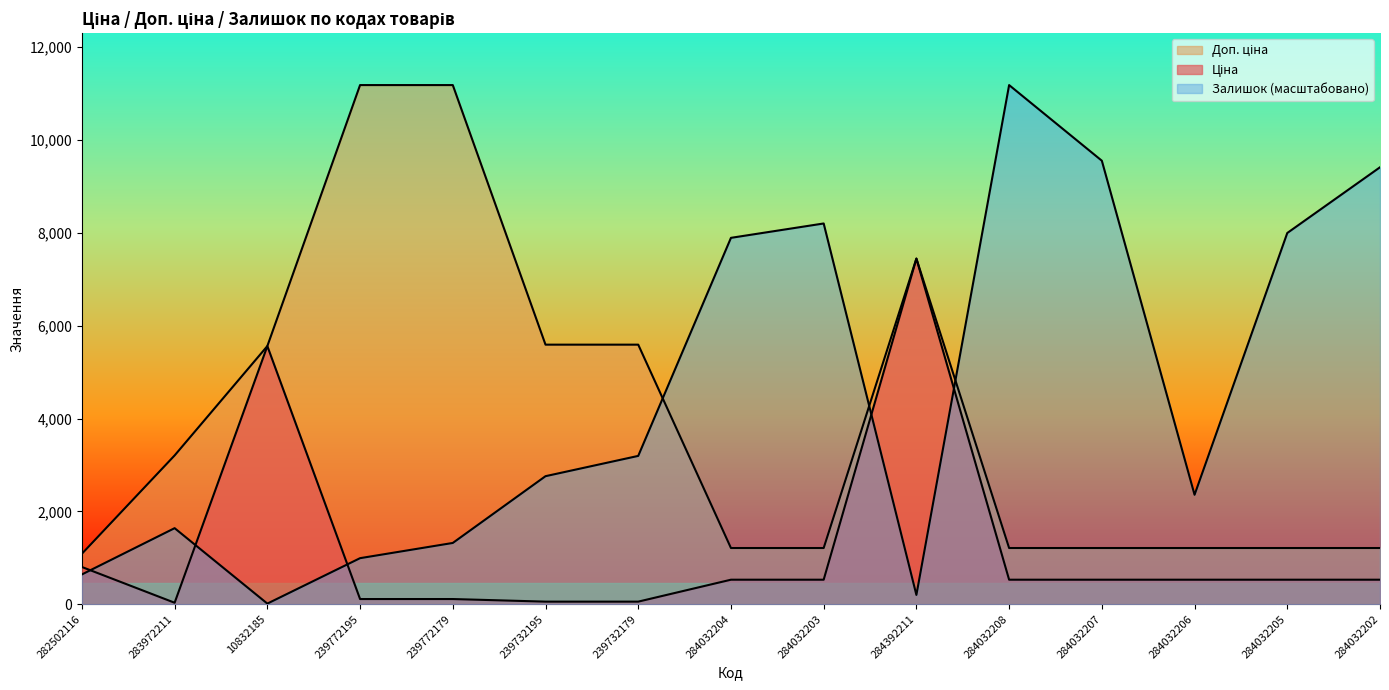

What is the sum of the Доп. ціна values at 284032208 and 239732179?

6801.7